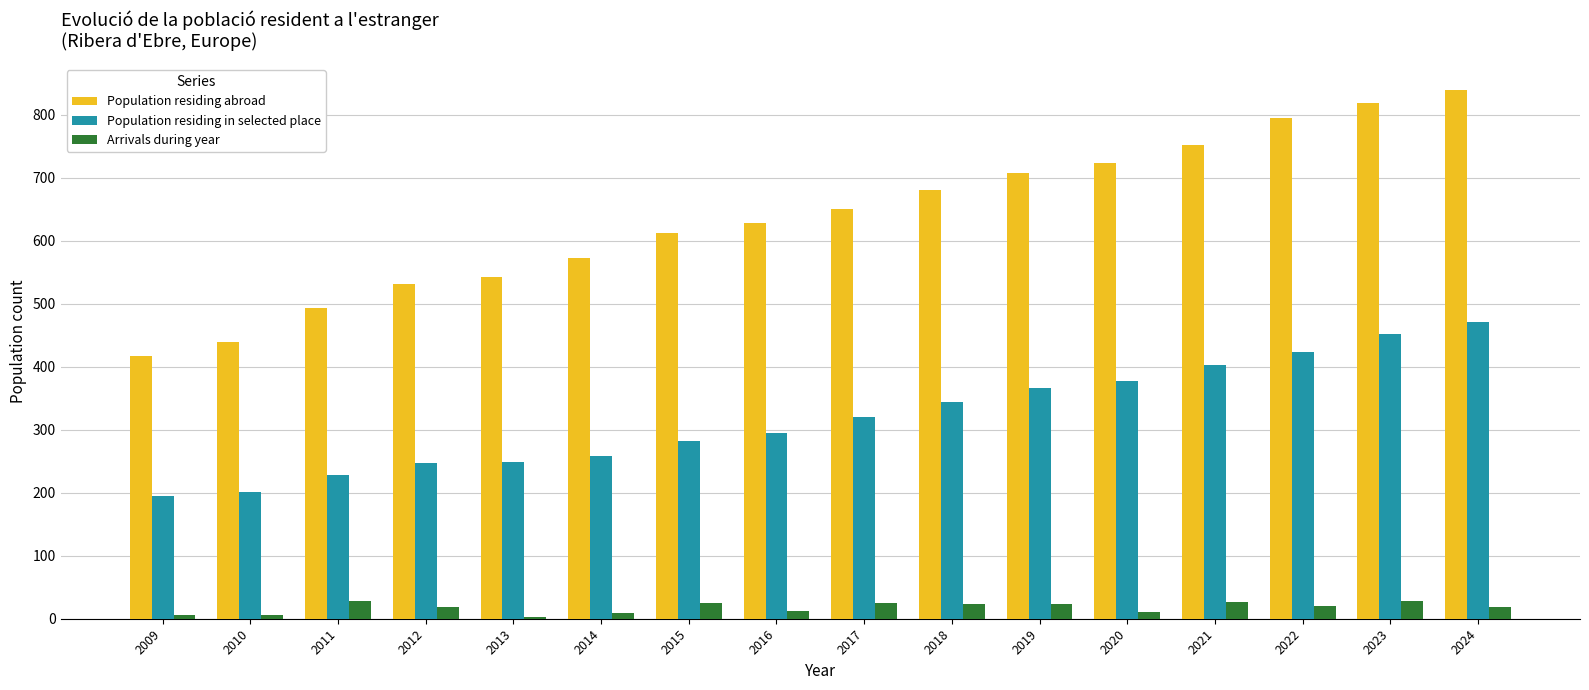

What are all the series names shown in the legend?

Population residing abroad, Population residing in selected place, Arrivals during year